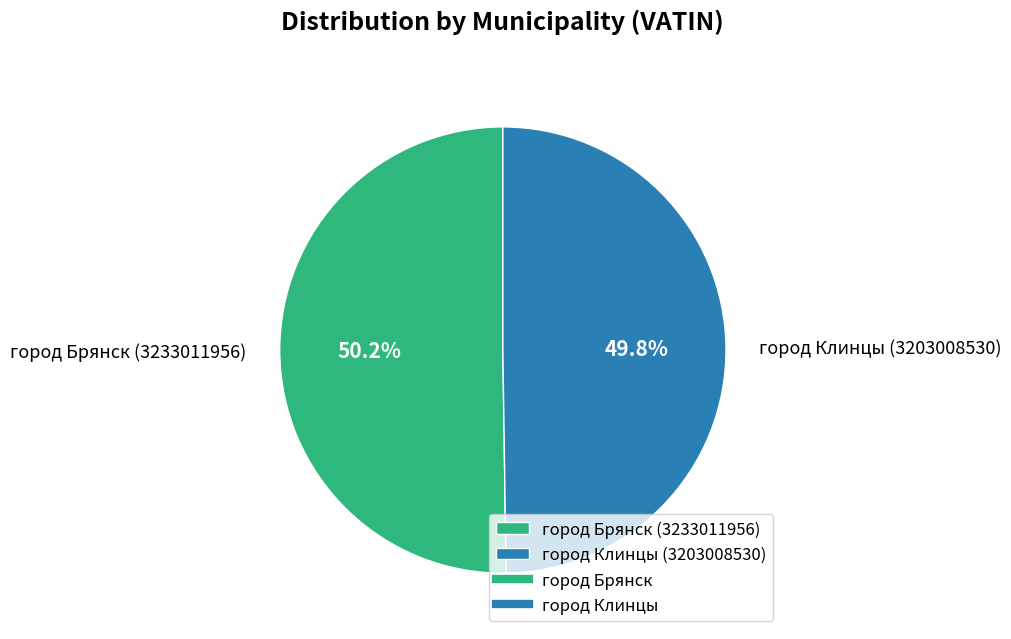

Approximately how many times larger is the value at город Брянск (3233011956) compared to город Клинцы (3203008530)?

1.0